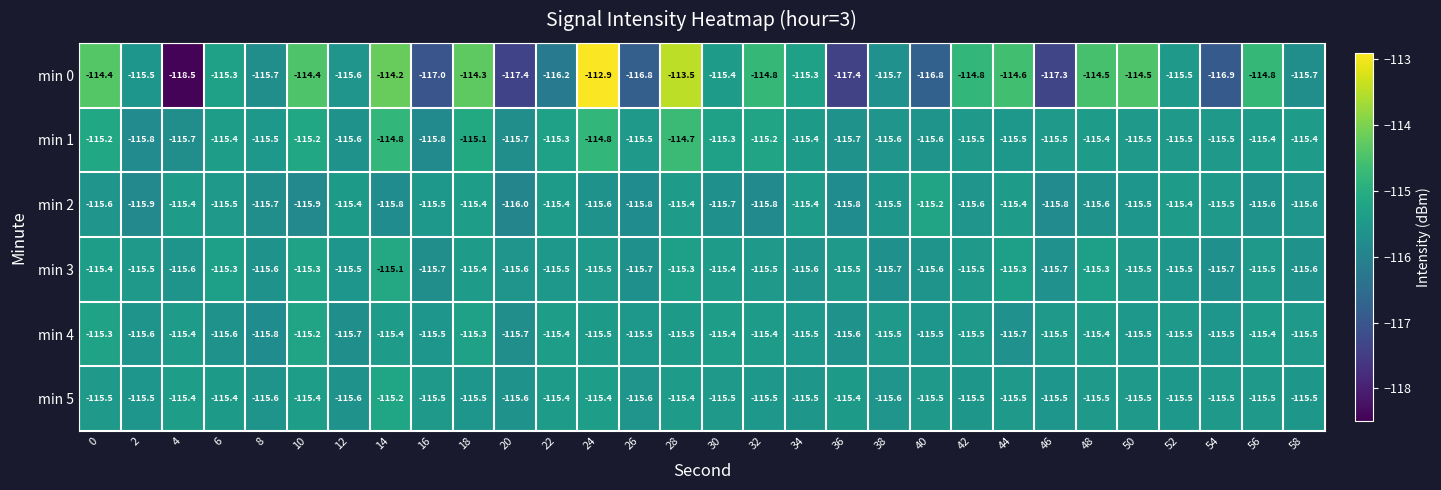

How many series are shown in this chart?

6